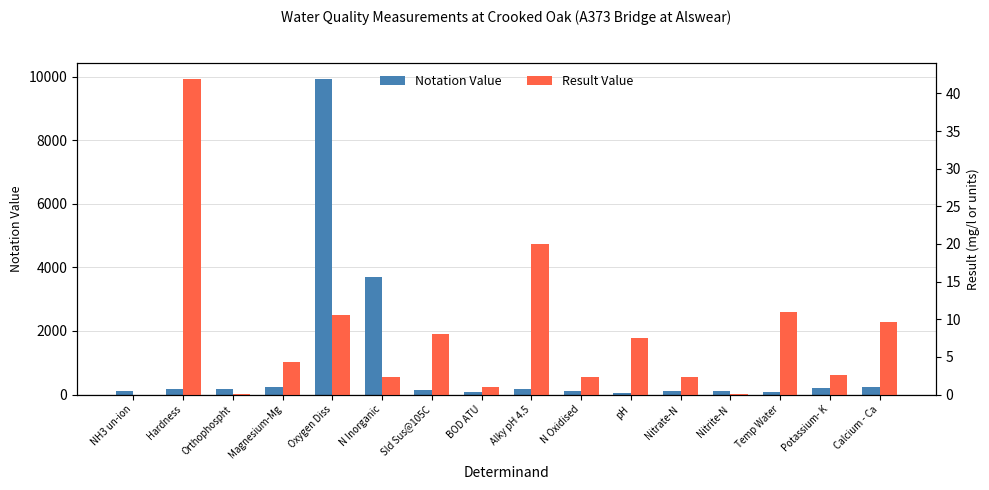

Which series has the widest spread of values?

Notation Value